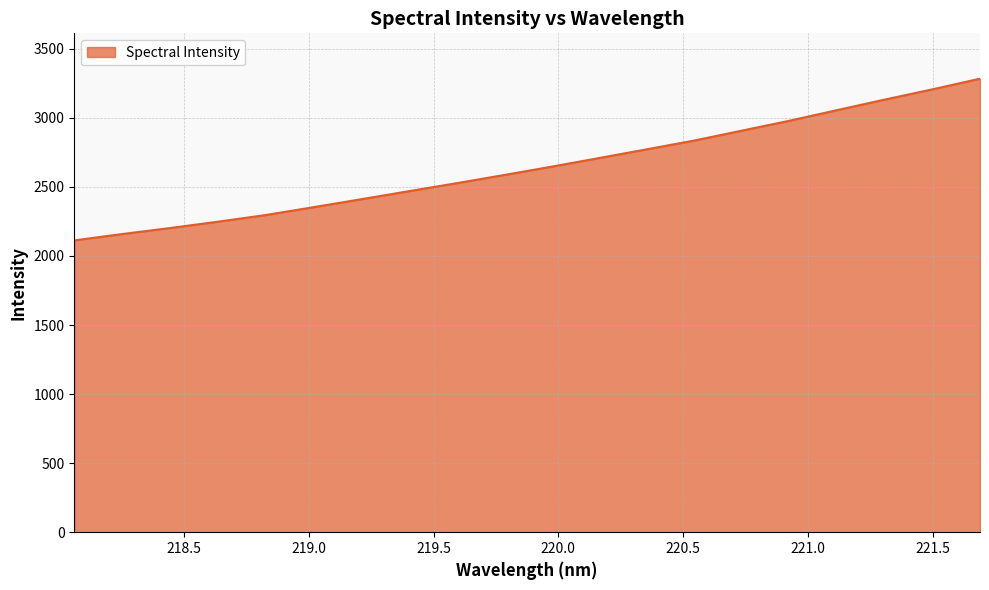

What is the greatest value displayed?

3283.8